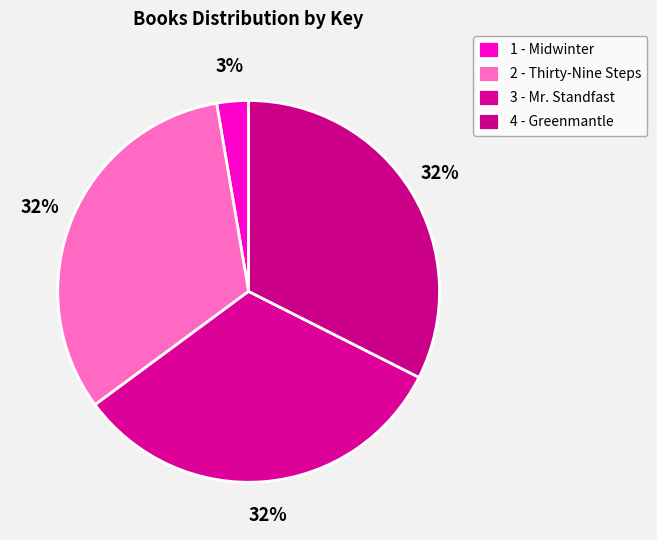

Is there a majority slice in this chart?

No